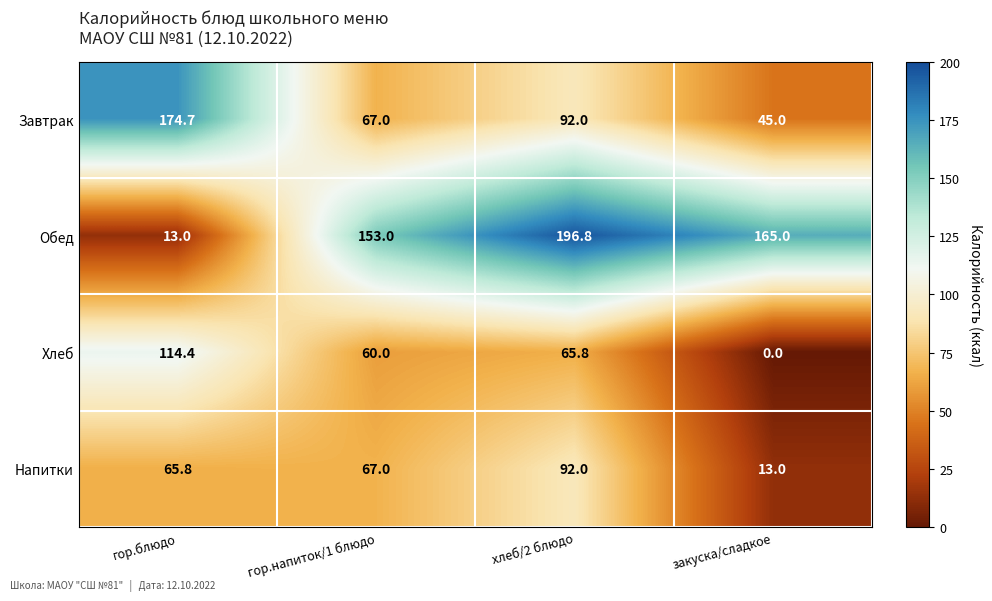

What is the difference between the highest and lowest values at гор.напиток/1 блюдо?

93.0